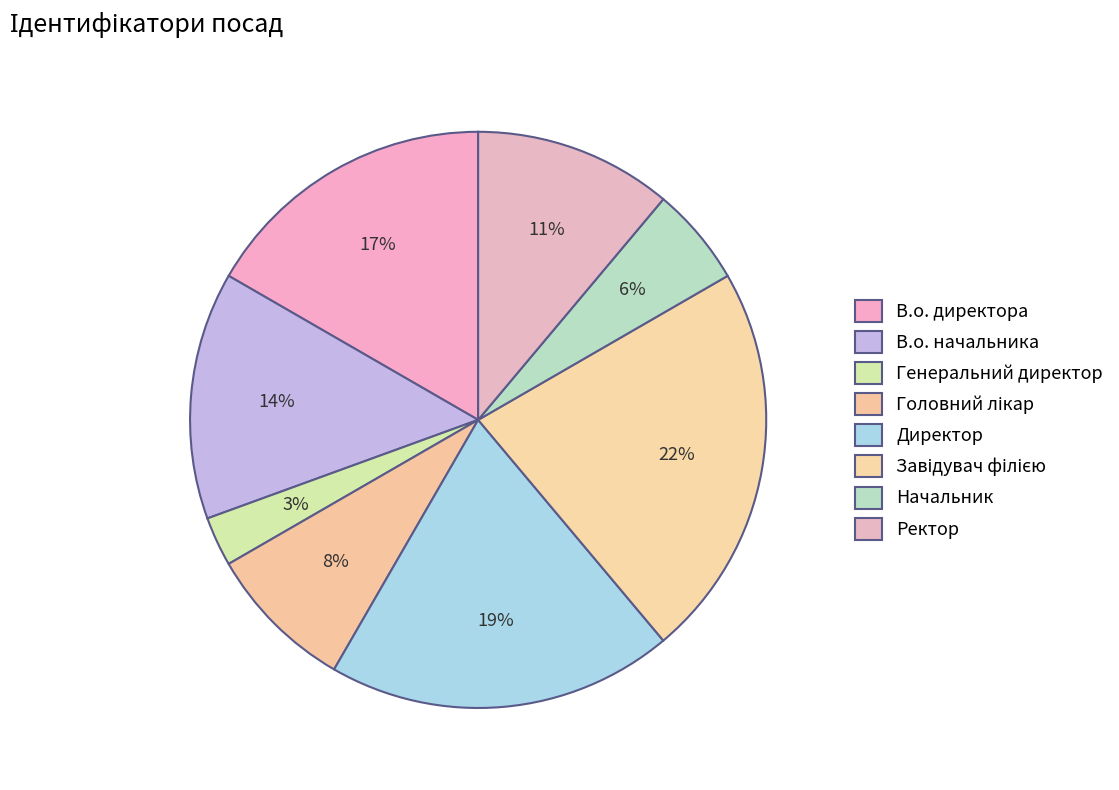

Is Ректор the majority of the pie?

No